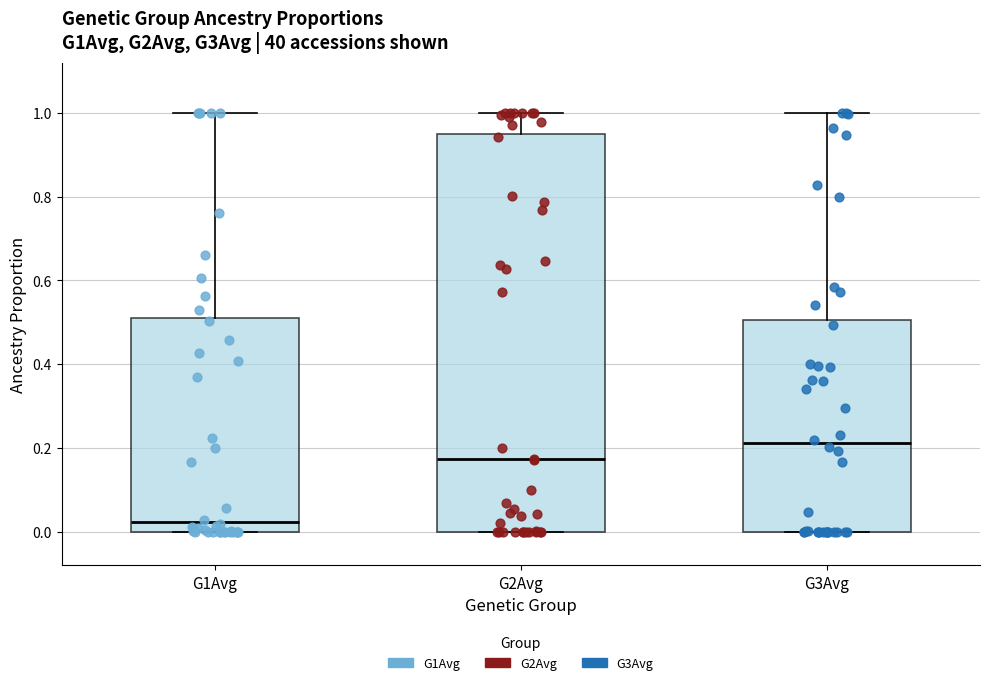

Where does the median line of the box for G2Avg sit on the y-axis? The values are not printed on the chart, so give them approximately, as read against the axis.

0.18